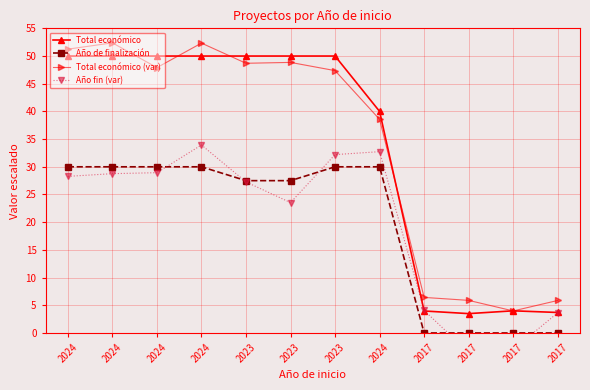

What are all the series names shown in the legend?

Total económico, Año de finalización, Total económico (var), Año fin (var)